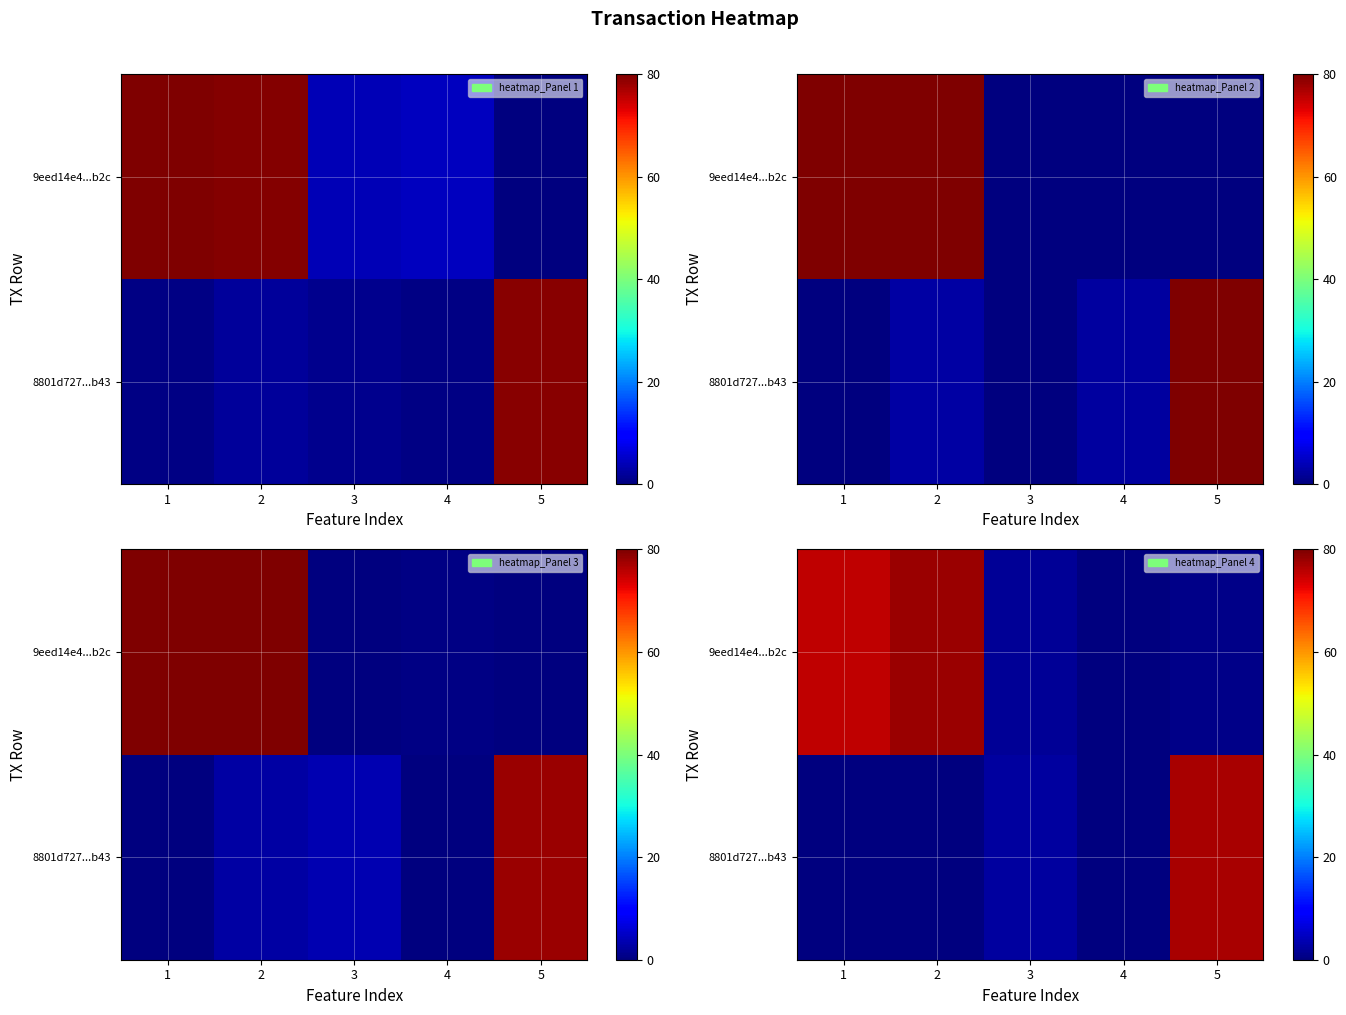

What is the difference between the highest and lowest values at 5?

76.2